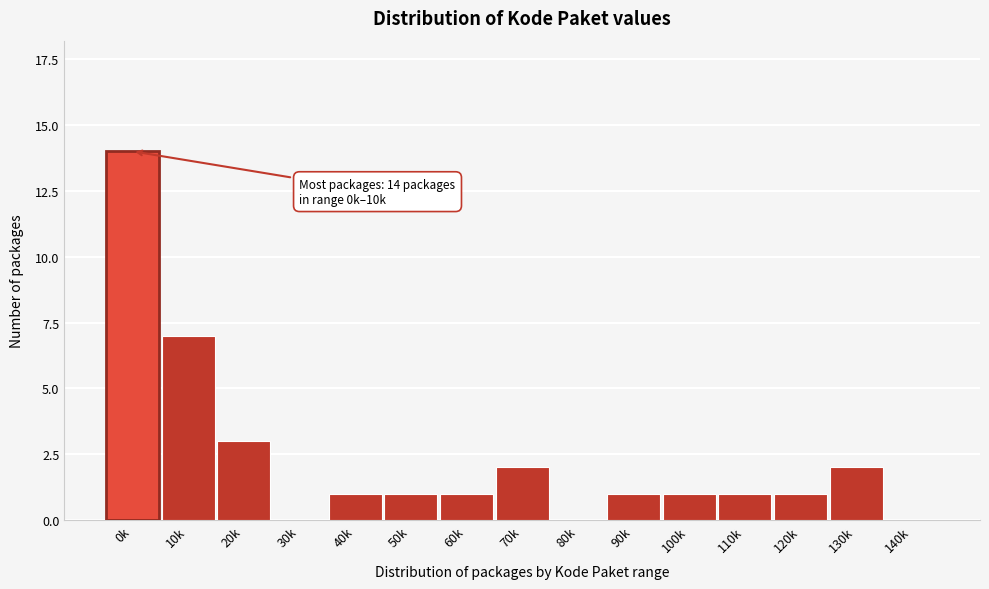

Reading left to right, list all the values displayed in this chart.

0k=14	10k=7	20k=3	30k=0	40k=1	50k=1	60k=1	70k=2	80k=0	90k=1	100k=1	110k=1	120k=1	130k=2	140k=0